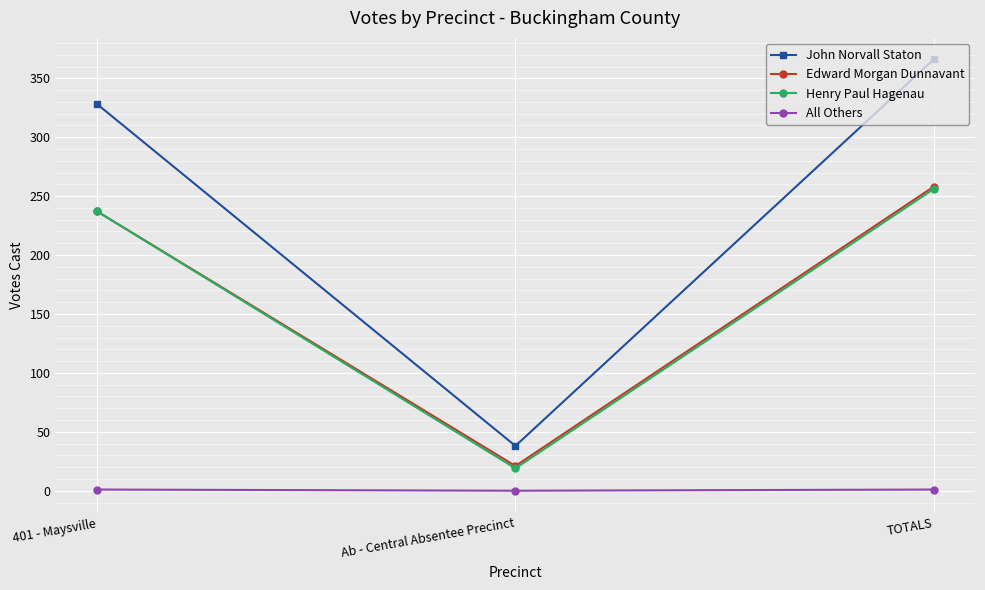

At which label is John Norvall Staton closest to 202?

401 - Maysville